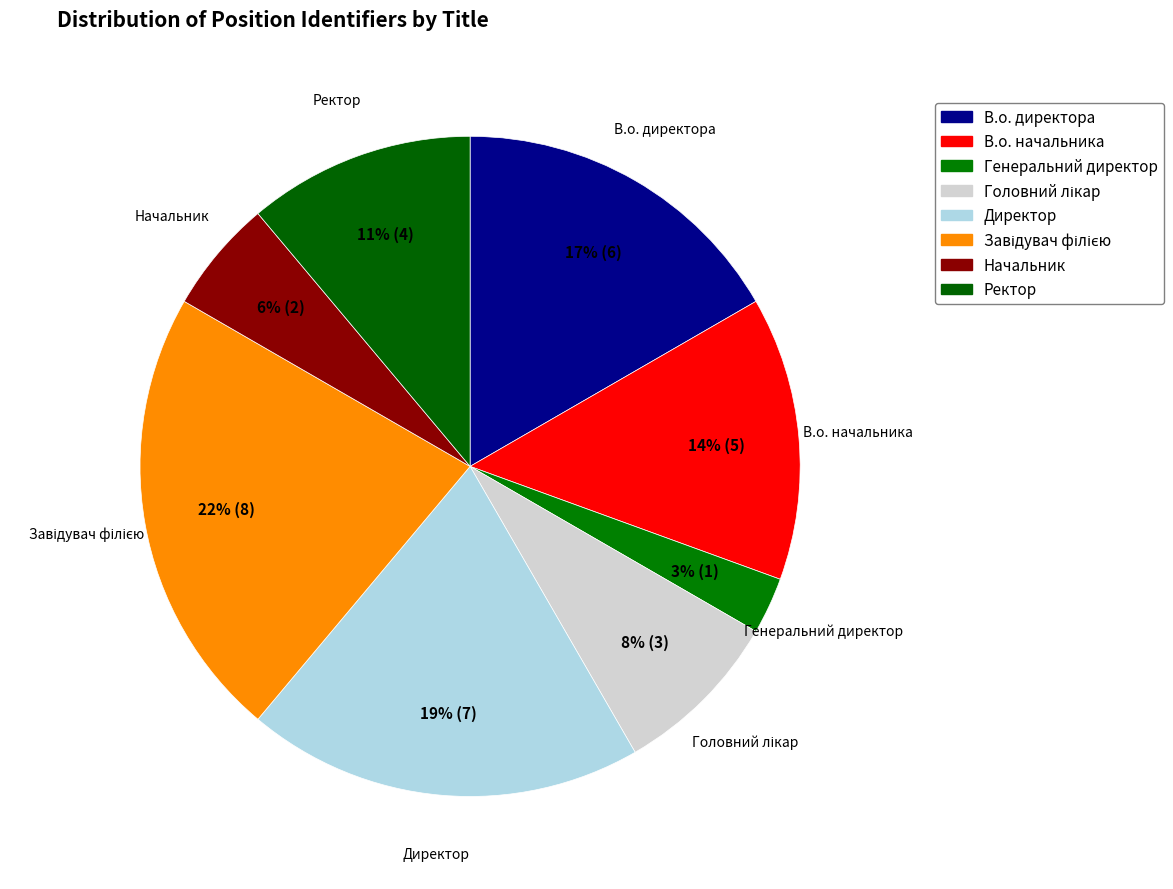

Count the number of slices in the pie.

8